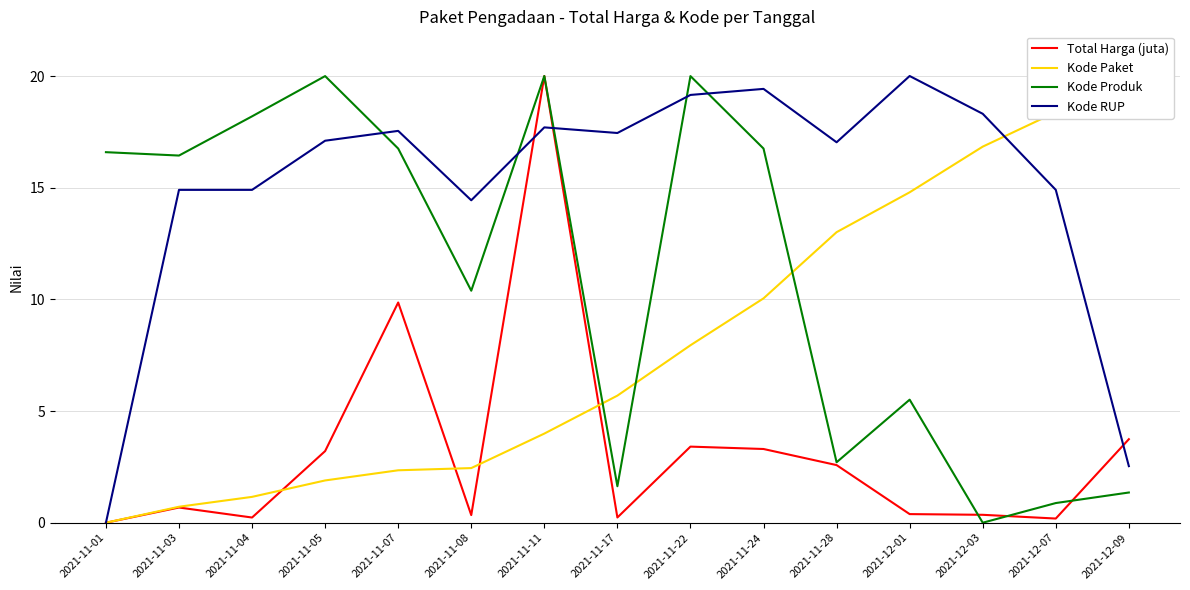

What is the value of the Kode RUP point at the 10th from the left?

19.4